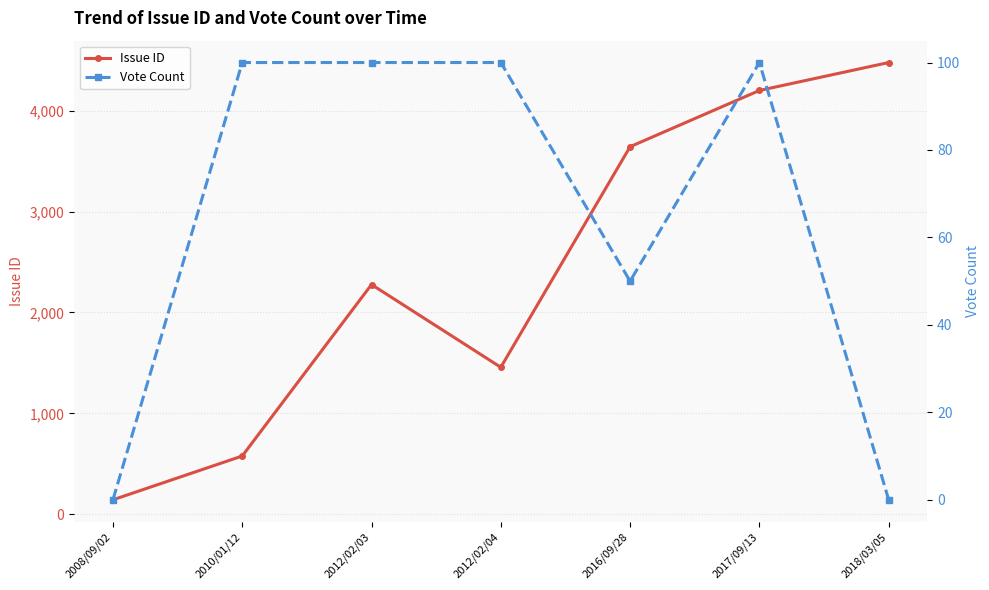

Which series has the widest spread of values?

Issue ID